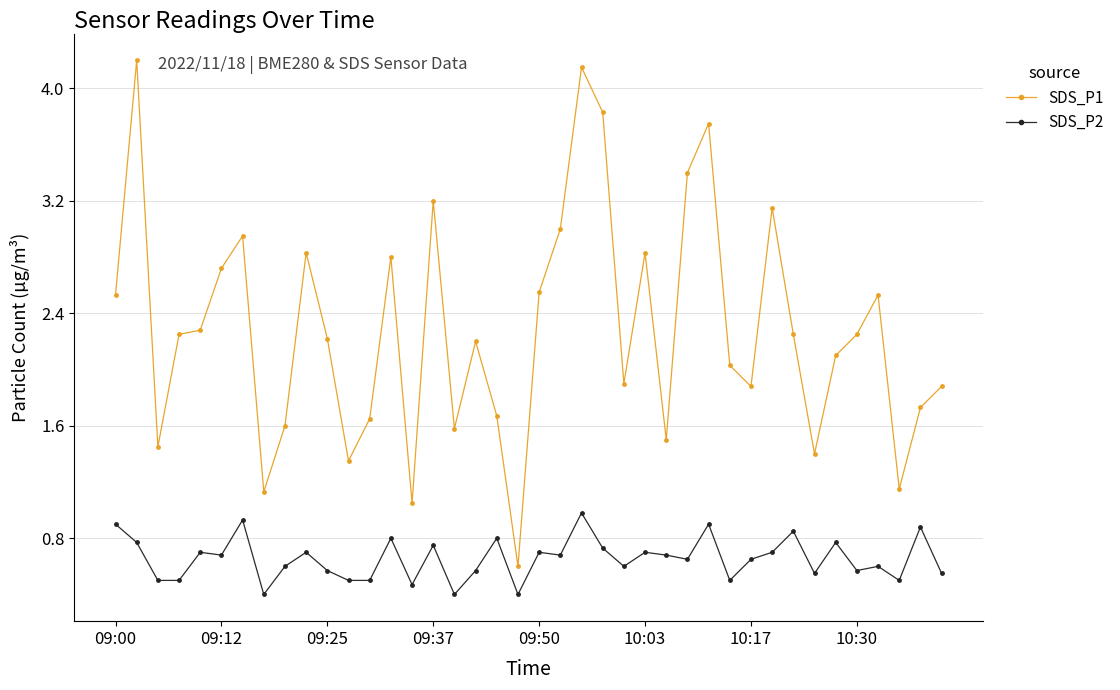

True or false: SDS_P1 and SDS_P2 cross at least once.

False